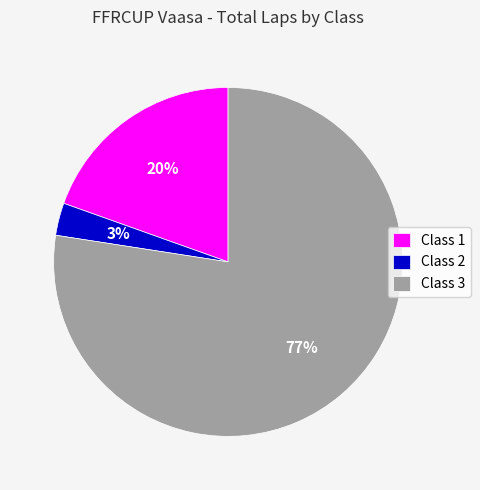

To the nearest percent, what percentage of the pie is Class 1?

20%